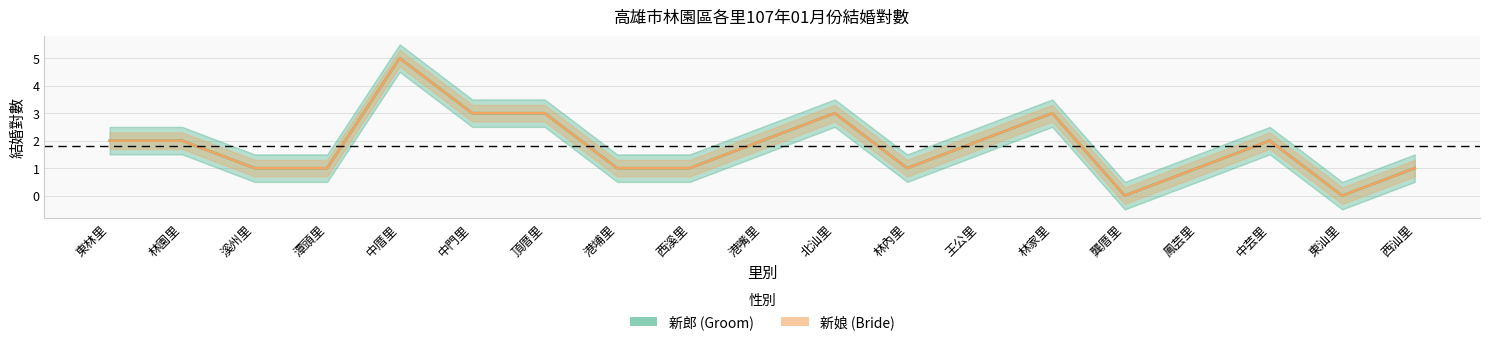

Where is 新娘_小計 nearest to the value 2?

東林里